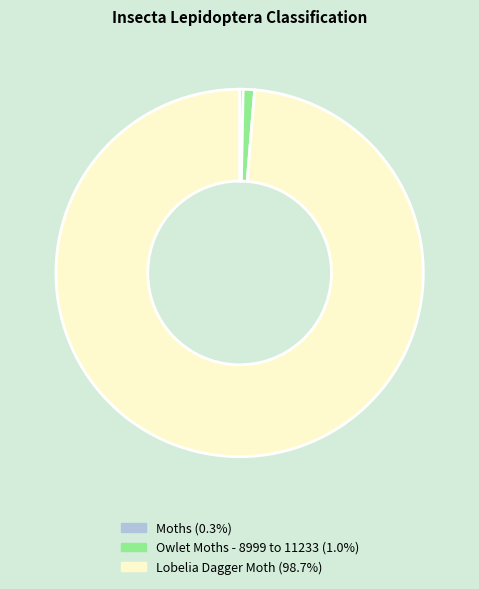

Which category has the smallest portion of the pie?

Moths